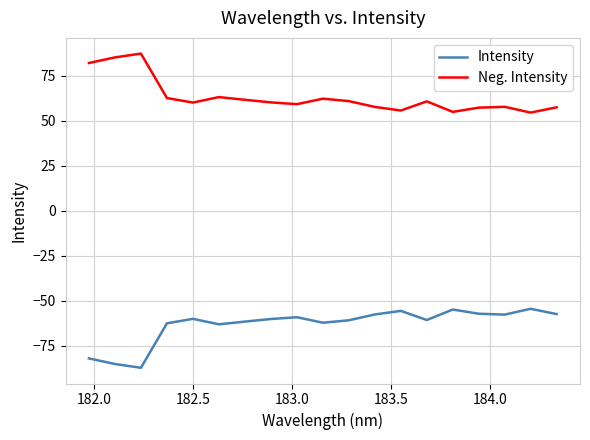

What is the maximum value shown in the chart?

87.3